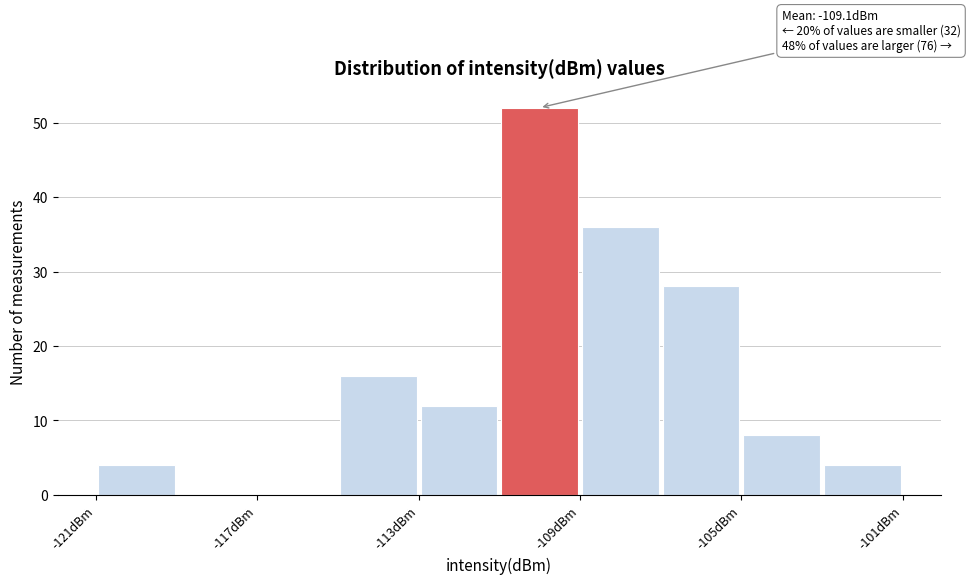

Which range on the x-axis has the tallest bar?

-111 to -109